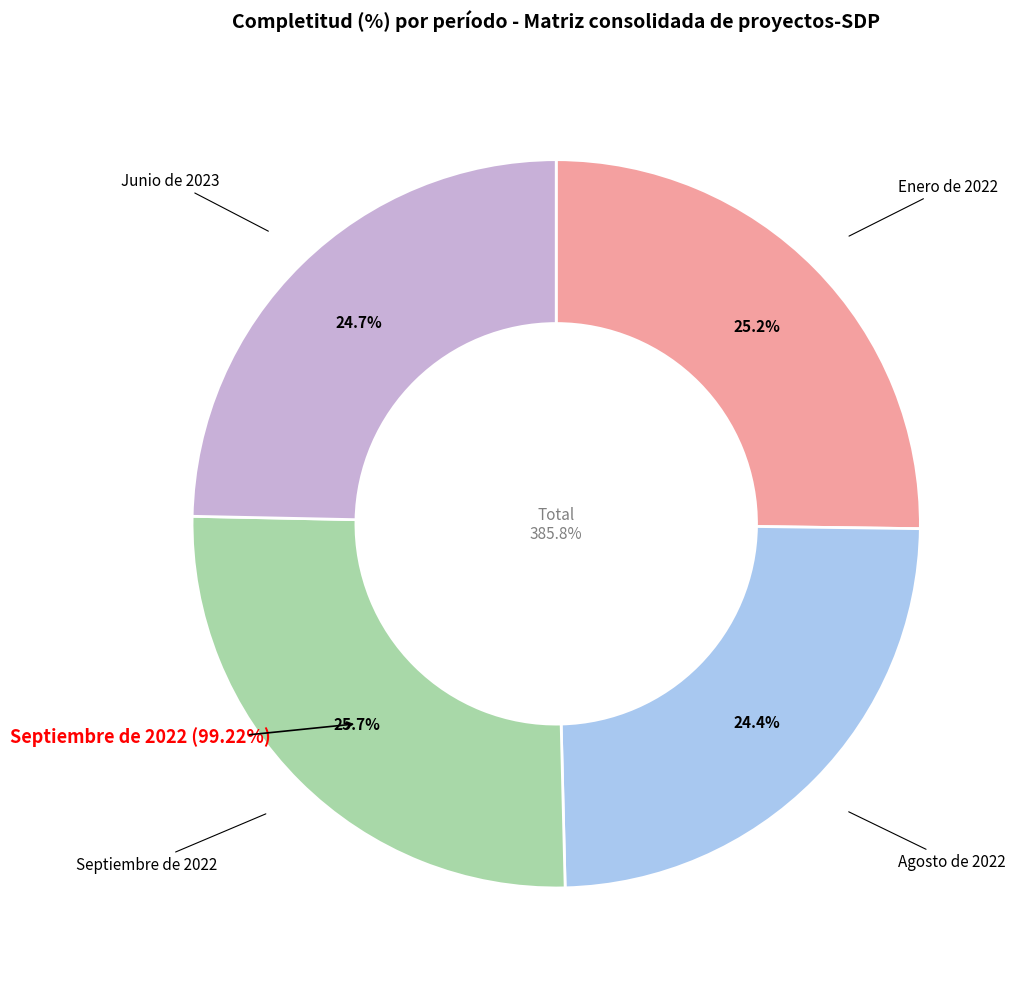

What is the smallest slice in the pie chart?

Agosto de 2022